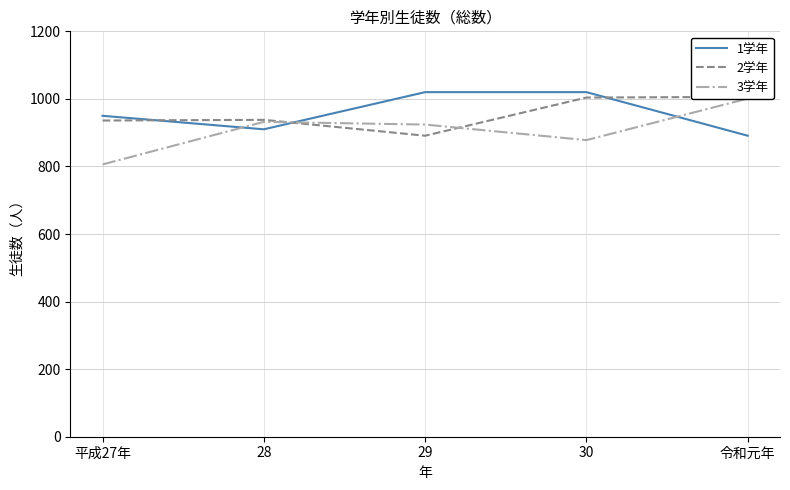

Where does the 1学年 series first go above 950?

29